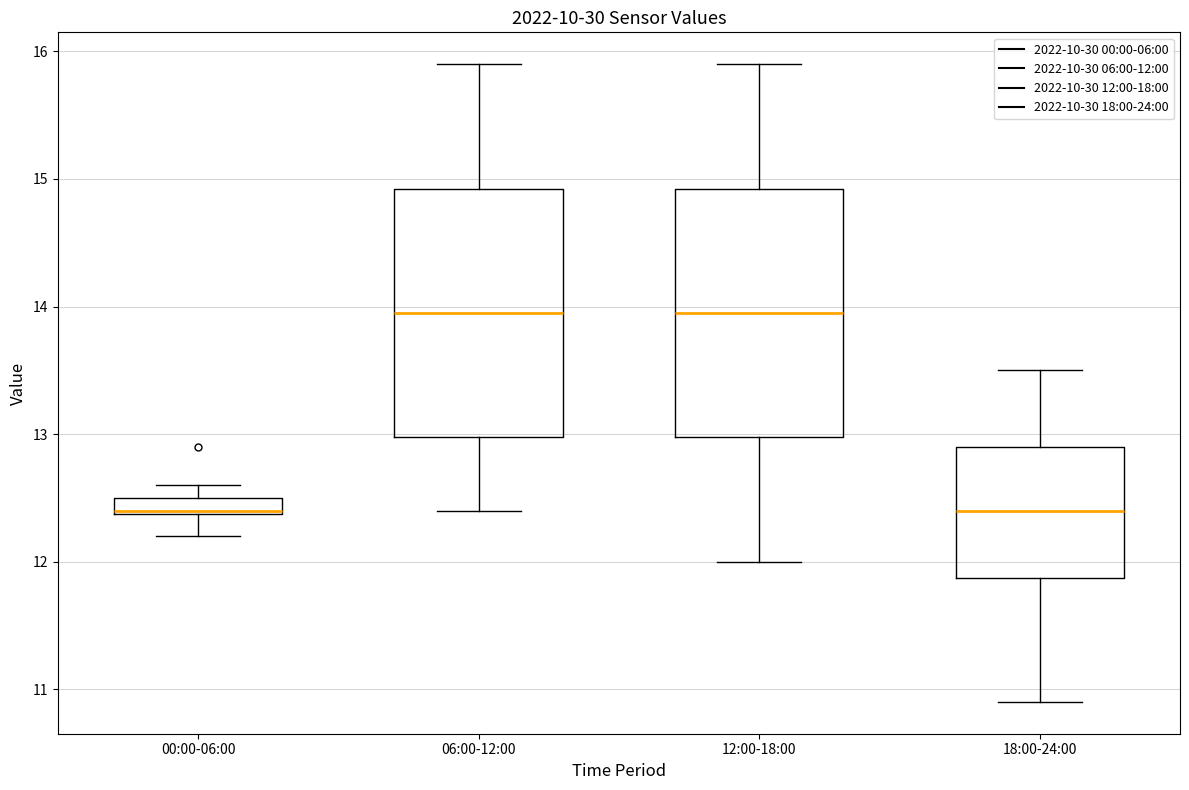

Where is the lower edge of the box for 06:00-12:00 on the y-axis? The values are not printed on the chart, so give them approximately, as read against the axis.

13.0